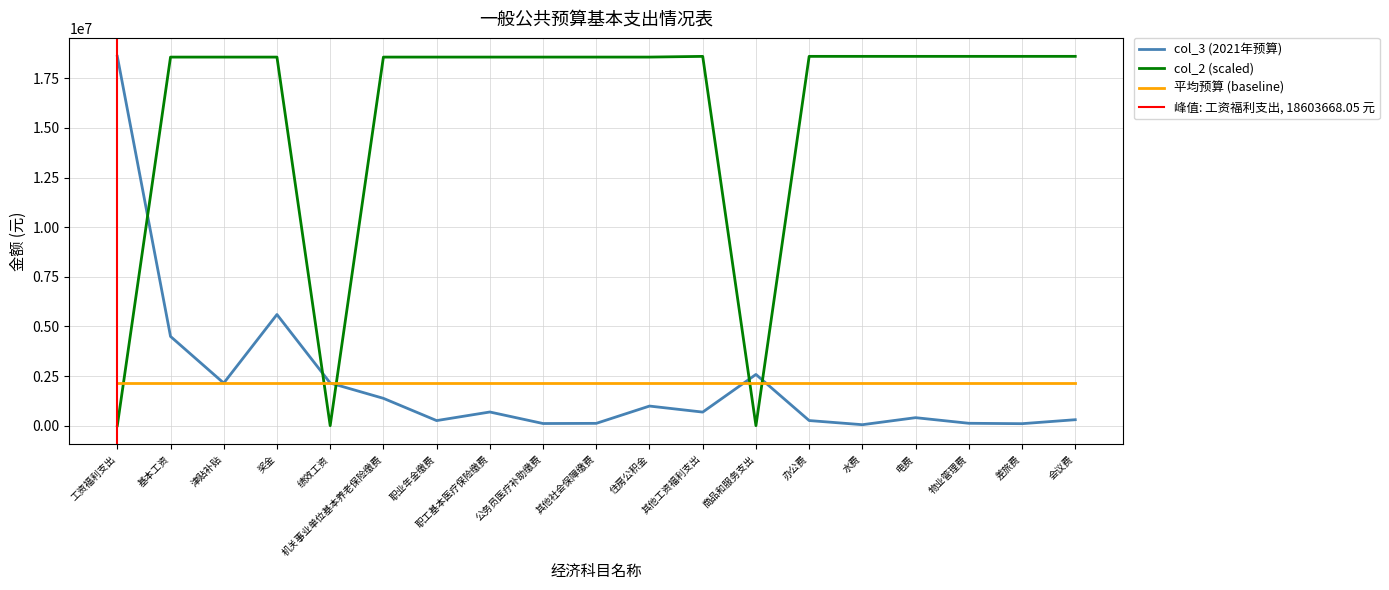

Reading left to right, transcribe all the data shown in this chart.

col_3 (2021年预算): 工资福利支出=18603668.1	基本工资=4495284.0	津贴补贴=2144544.0	奖金=5599107.0	绩效工资=2148096.0	机关事业单位基本养老保险缴费=1376888.2	职业年金缴费=255464.5	职工基本医疗保险缴费=688444.1	公务员医疗补助缴费=108099.5	其他社会保障缴费=116327.3	住房公积金=987713.4	其他工资福利支出=683700.0	商品和服务支出=2580000.0	办公费=258000.0	水费=49000.0	电费=402500.0	物业管理费=120000.0	差旅费=100000.0	会议费=300000.0
col_2: 工资福利支出=1.9	基本工资=18566239.7	津贴补贴=18566239.7	奖金=18566239.7	绩效工资=0.0	机关事业单位基本养老保险缴费=18566610.3	职业年金缴费=18566610.3	职工基本医疗保险缴费=18566610.3	公务员医疗补助缴费=18566610.3	其他社会保障缴费=18566610.3	住房公积金=18566980.8	其他工资福利支出=18602556.3	商品和服务支出=1.9	办公费=18603297.4	水费=18603297.4	电费=18603297.4	物业管理费=18603297.5	差旅费=18603297.5	会议费=18603668.1